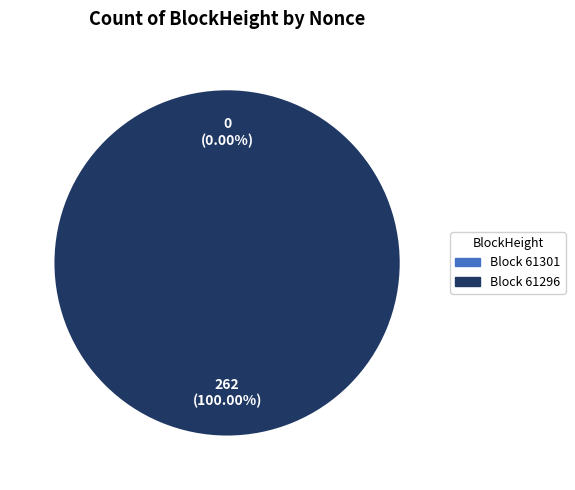

To the nearest percent, what is the combined percentage of 61301 and 61296?

100%